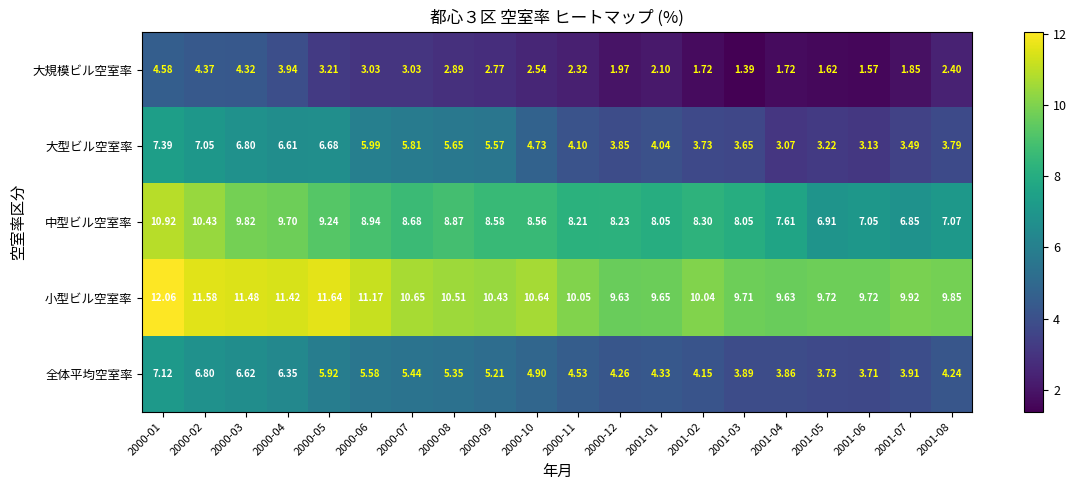

Rank the series at 2000-03 from lowest to highest value.

大規模ビル空室率, 全体平均空室率, 大型ビル空室率, 中型ビル空室率, 小型ビル空室率